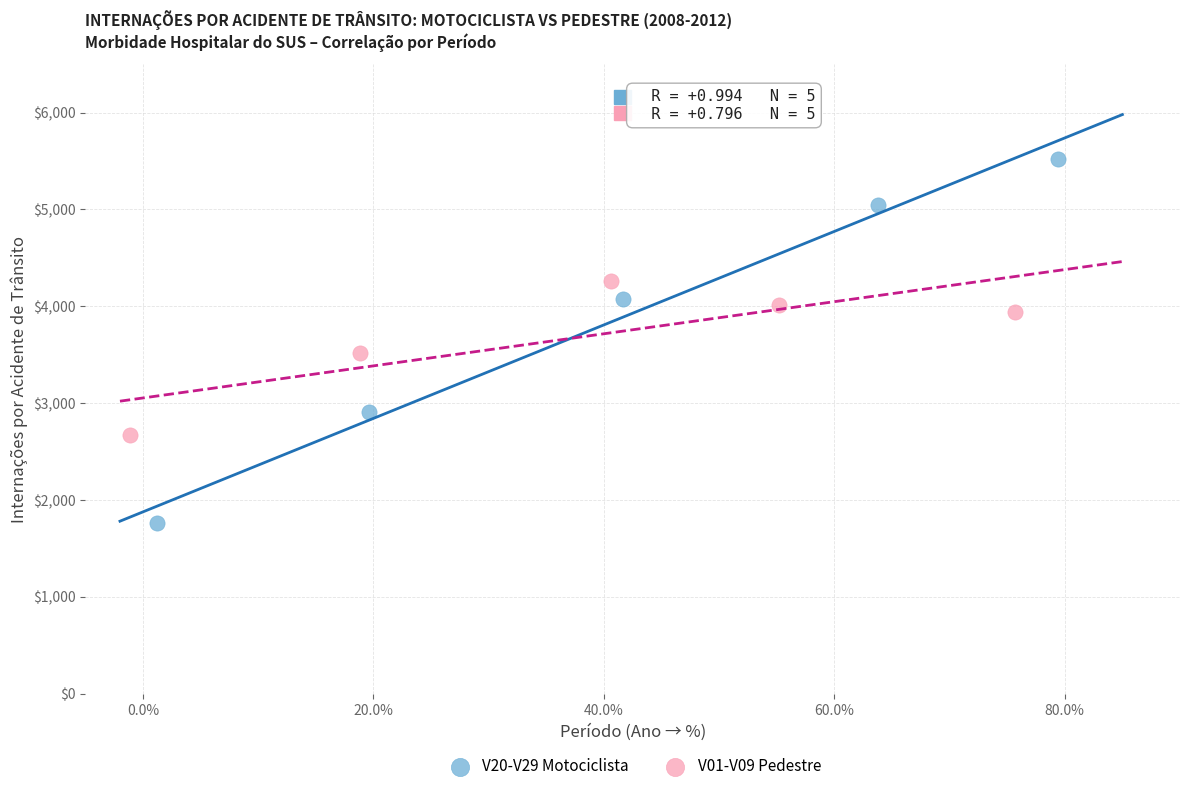

Which series reaches the minimum Y coordinate?

V20-V29 Motociclista